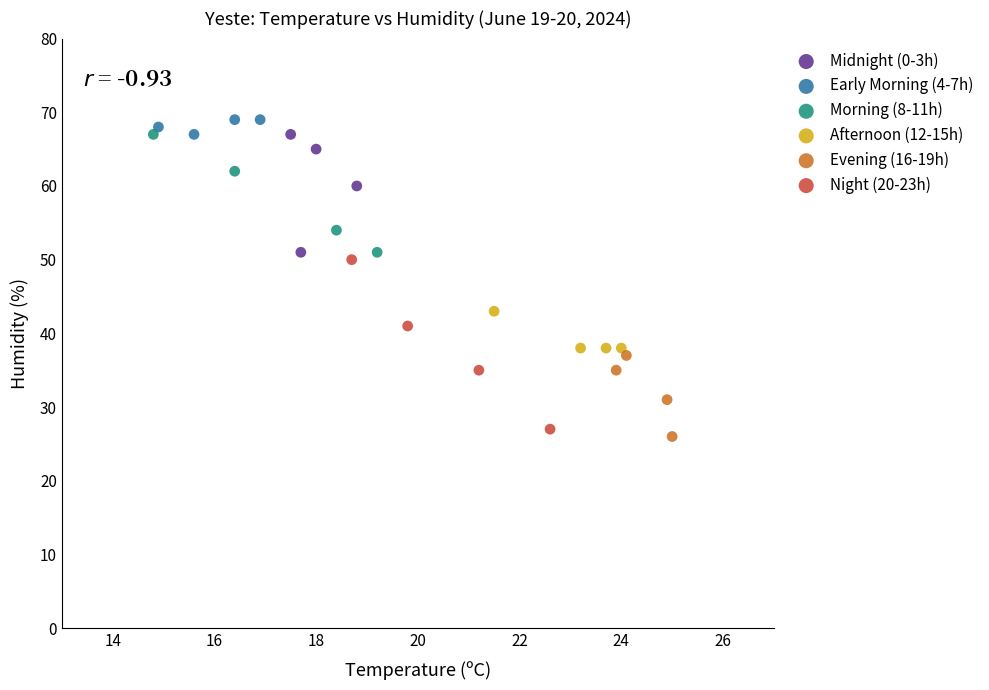

Which series has the widest spread of Y values?

Night (20-23h)